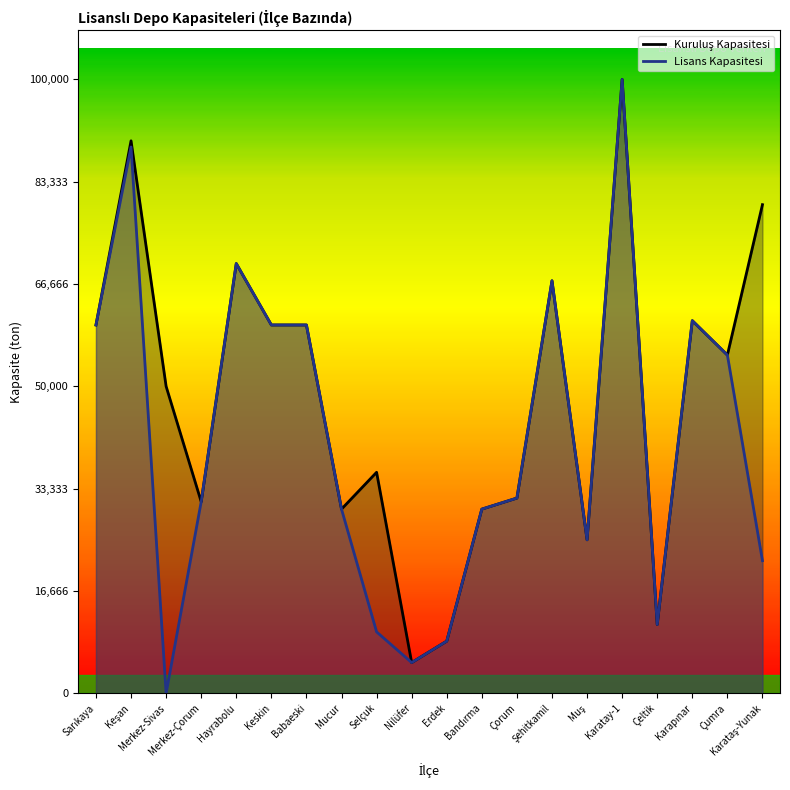

Is the value of Lisans Kapasitesi at Çeltik greater than the value of Kuruluş Kapasitesi at Keşan?

No